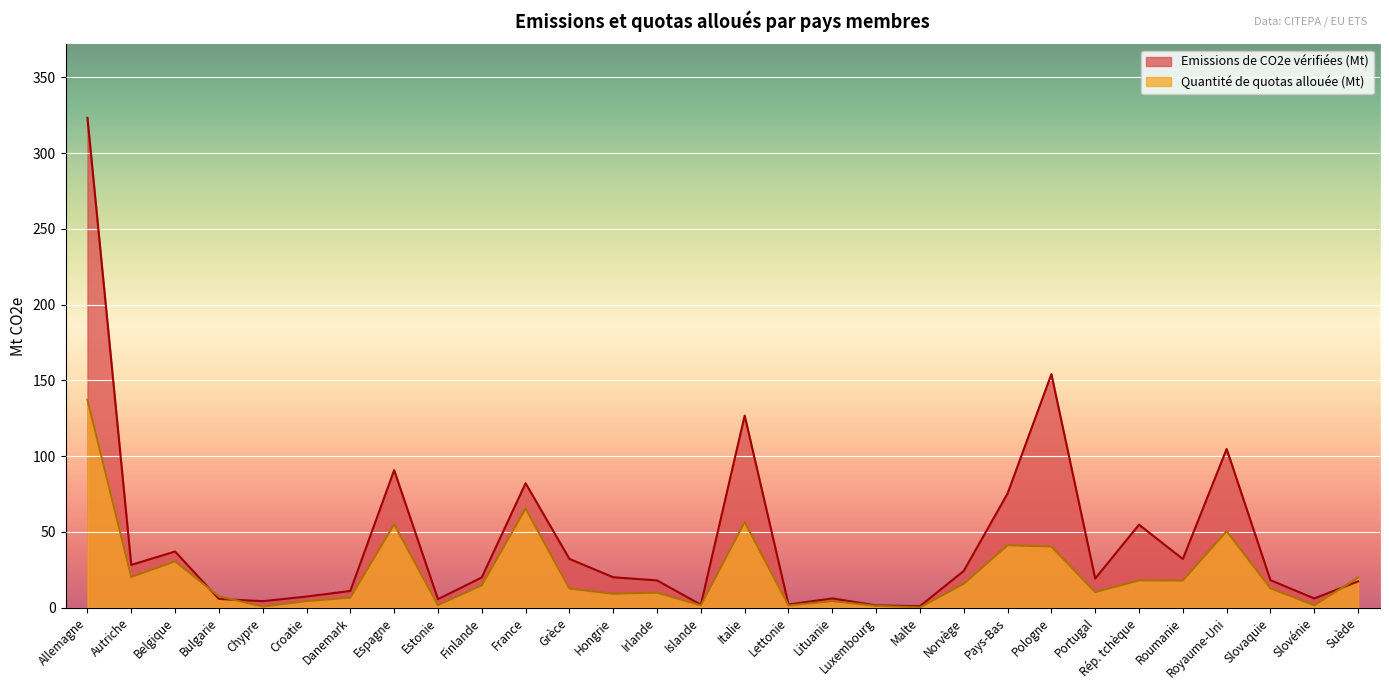

What is the value of the Quantité de quotas allouée (Mt) point at the 2nd from the left?

20.2